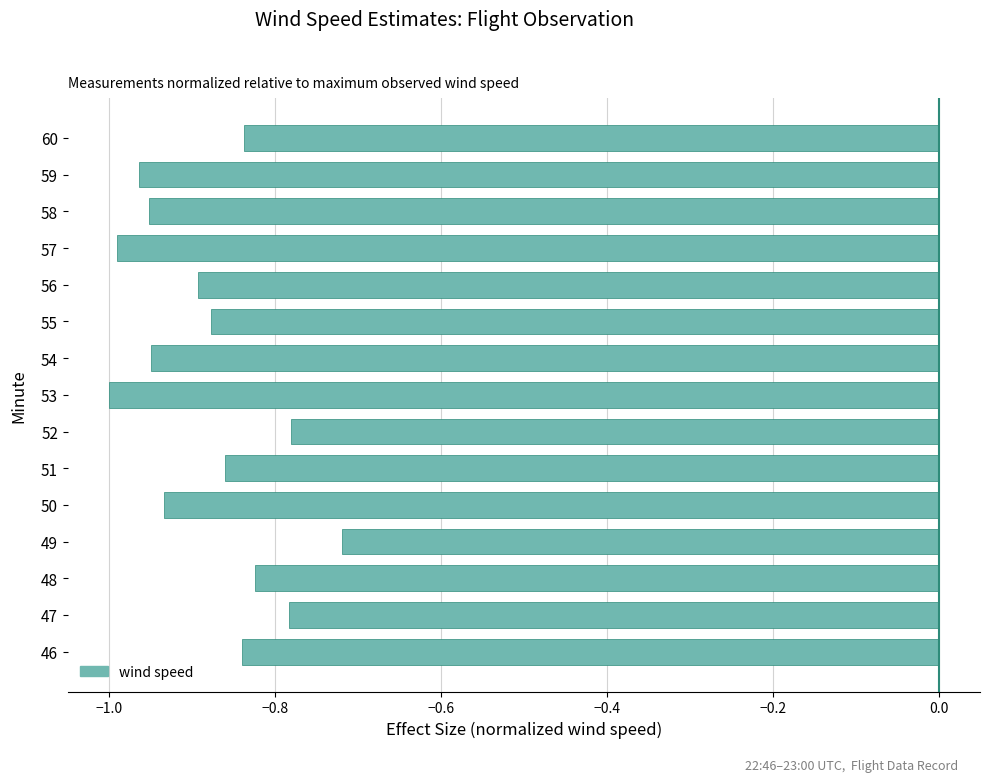

What is the sum of the values at 53 and 55?

-1.9